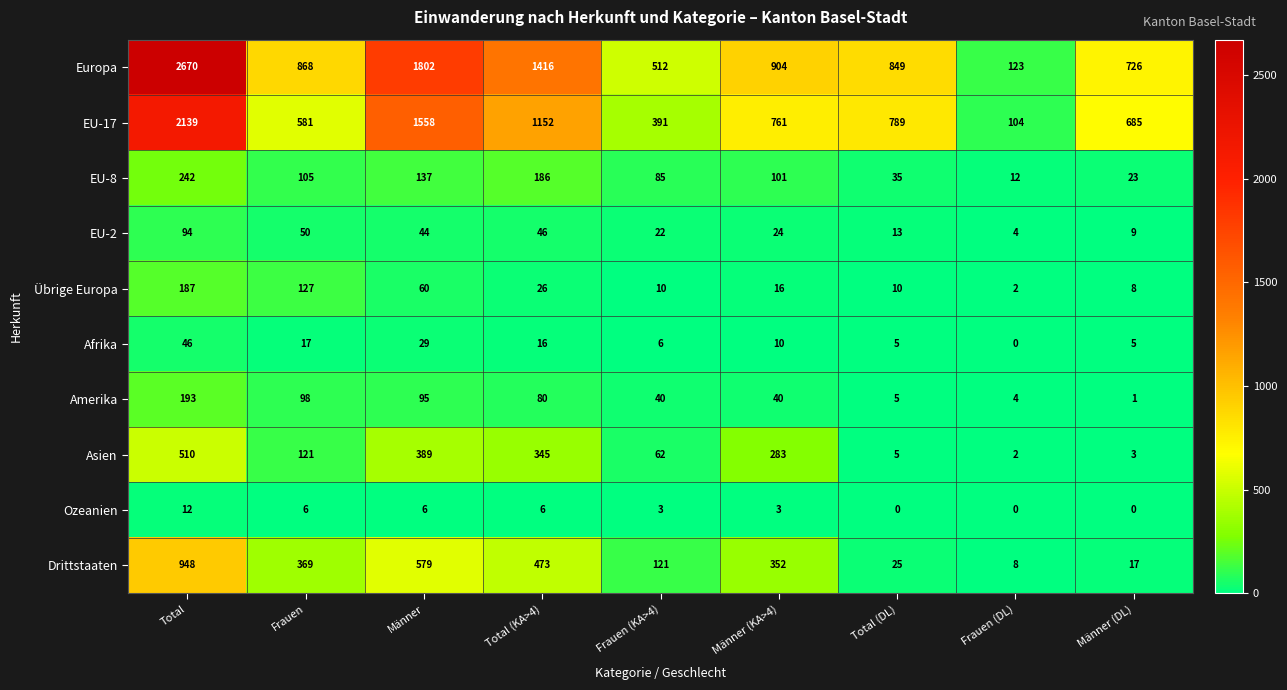

Which series has the largest total across all categories?

Europa